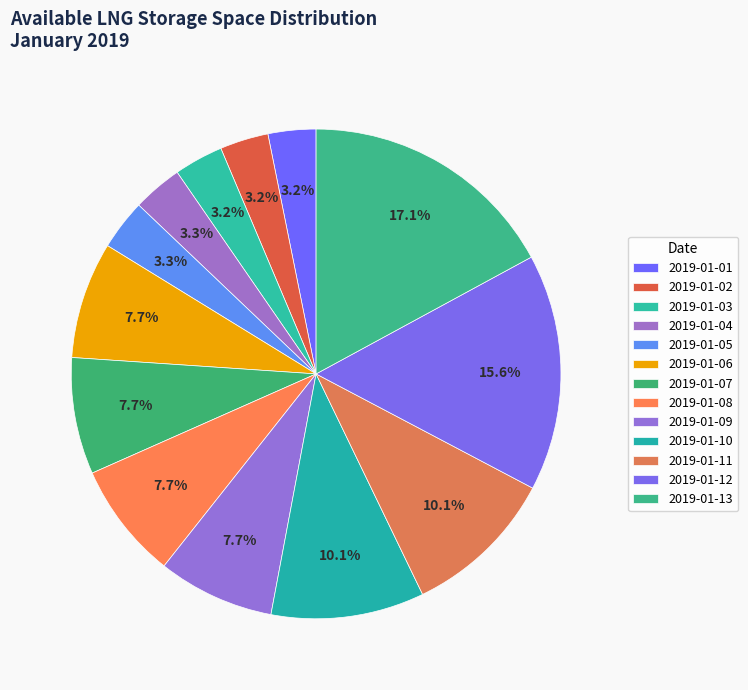

Which slice is the largest?

2019-01-13